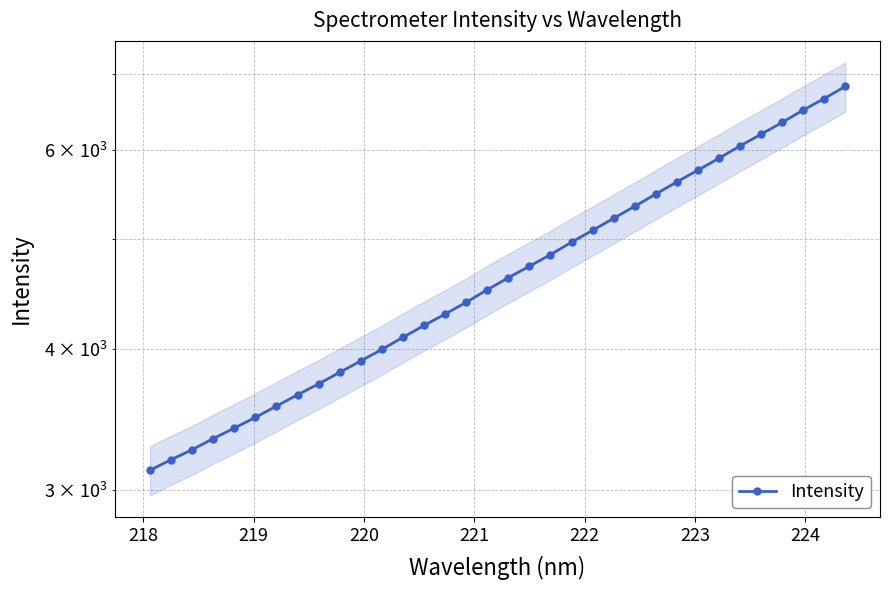

What is the sum of all values?

160023.1